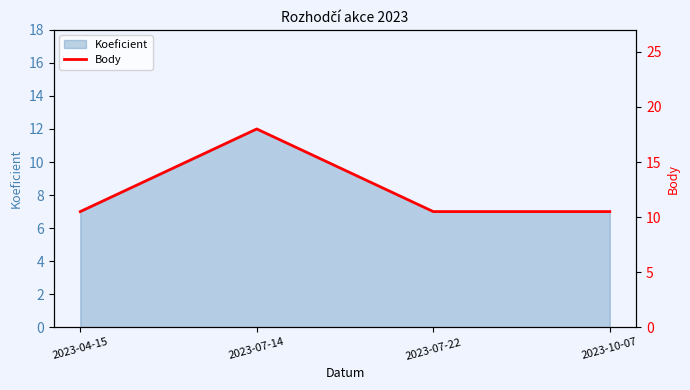

Rank the categories by value from lowest to highest.

2023-04-15, 2023-07-22, 2023-10-07, 2023-07-14